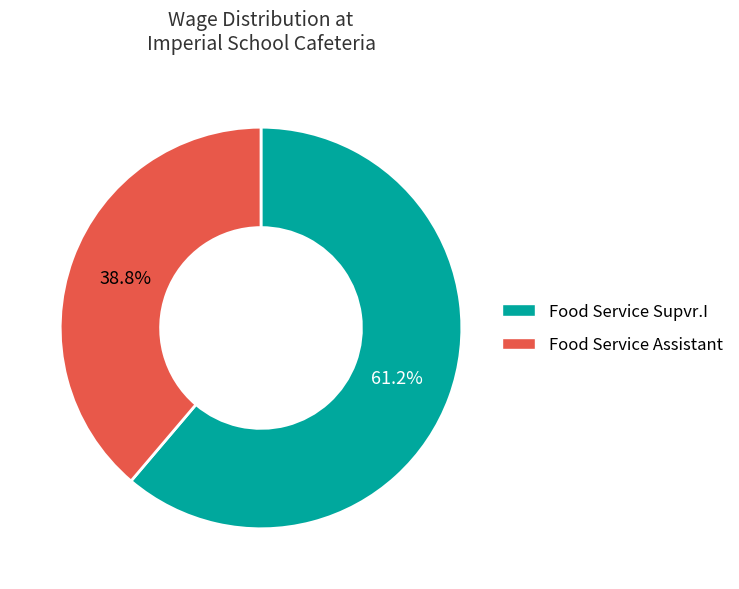

Is there any slice that represents more than half of the pie?

Yes